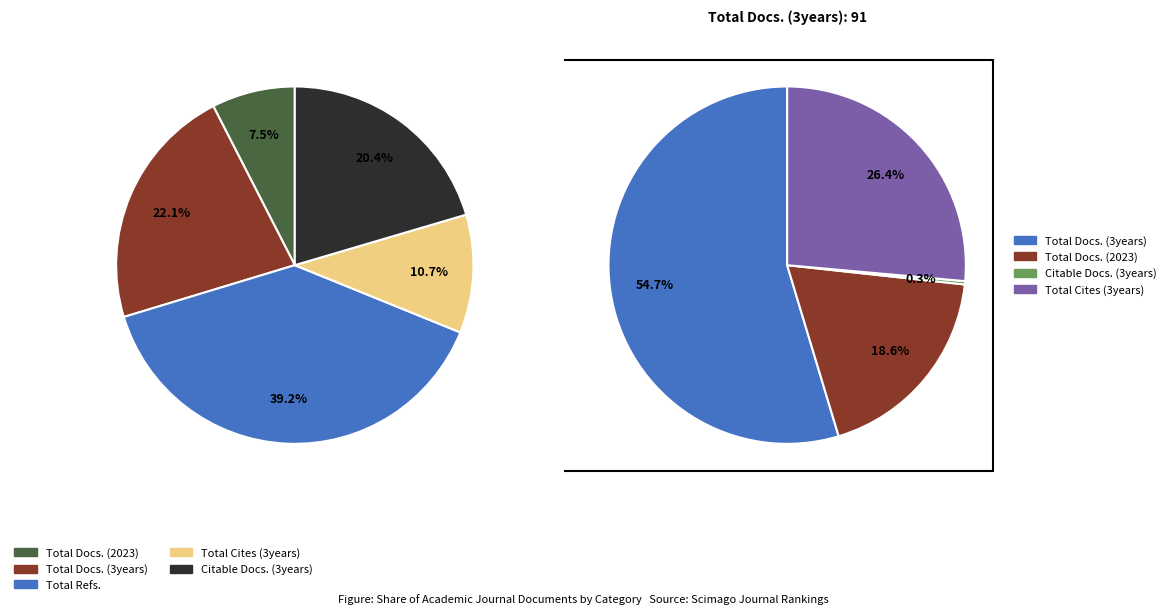

Is Citable Docs. (3years) the majority of the pie?

No